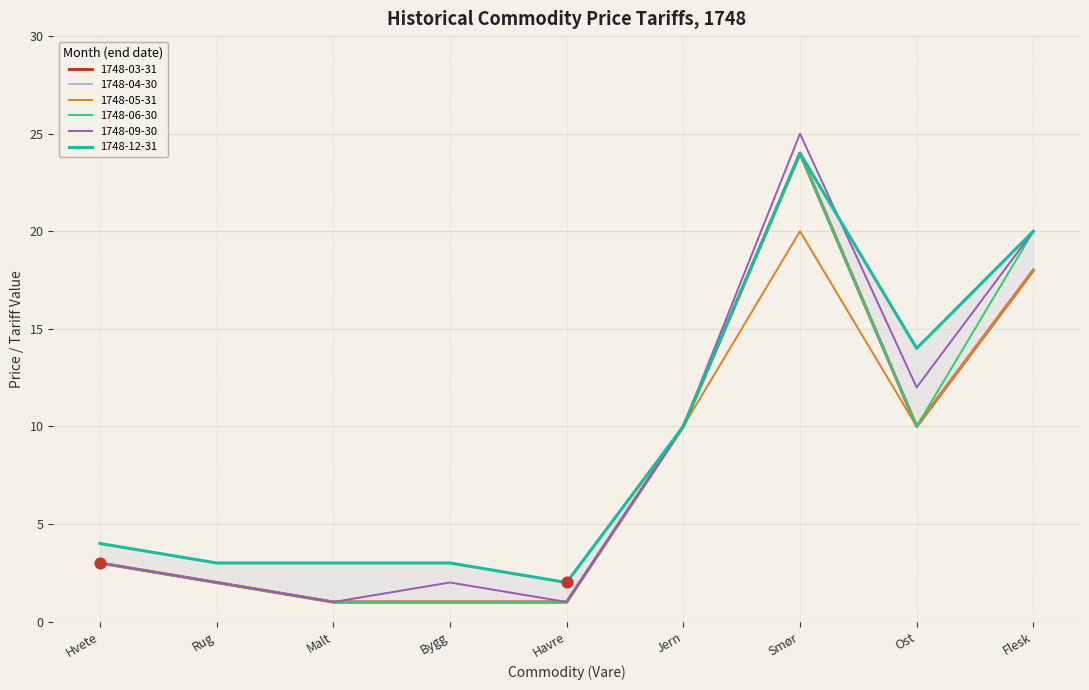

At how many categories does at least one series exceed 15?

2